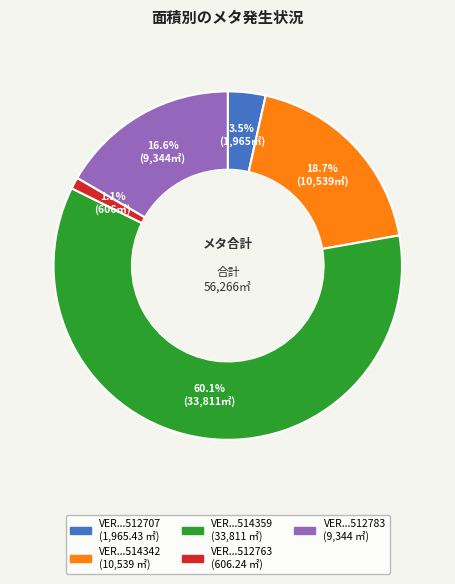

Is there any slice that represents more than half of the pie?

Yes